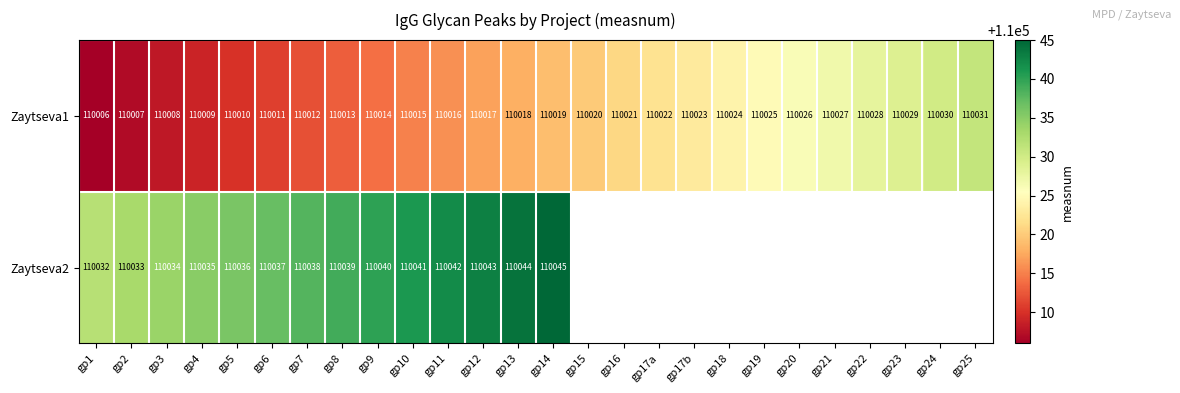

True or false: Zaytseva1 has a value of 59205.6 at gp4.

False